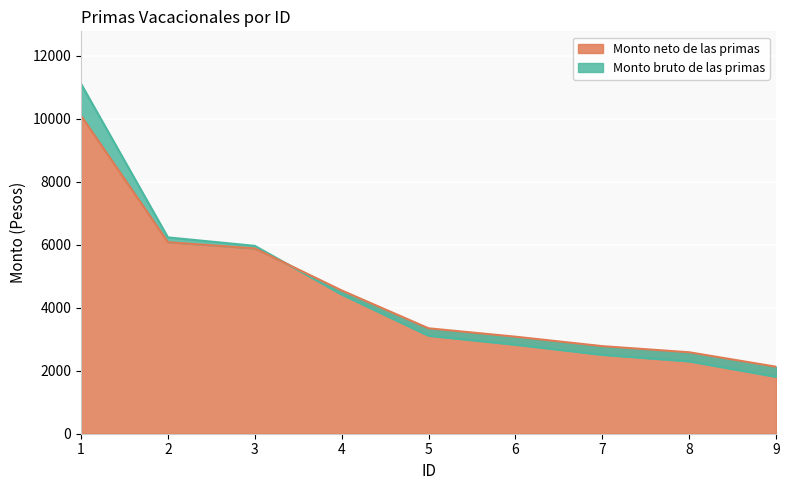

What is the total value across all series at 7?

5289.6